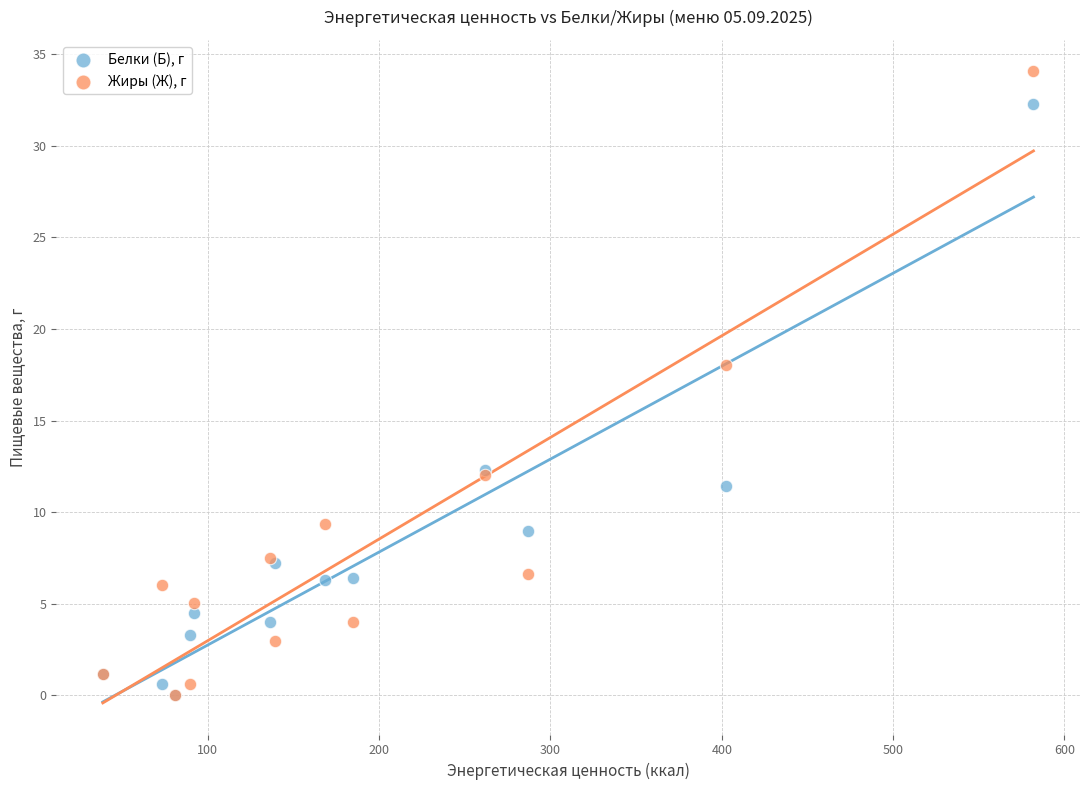

Which series has the largest Y range (max minus min)?

Жиры (Ж), г